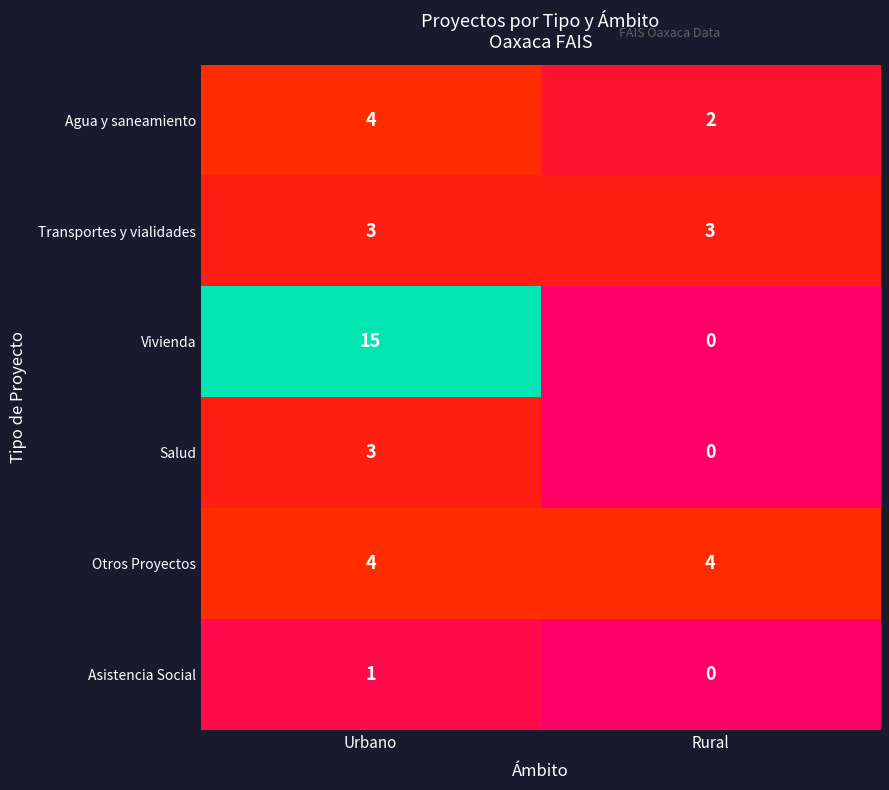

Between Urbano and Rural, which series saw the biggest shift?

Vivienda